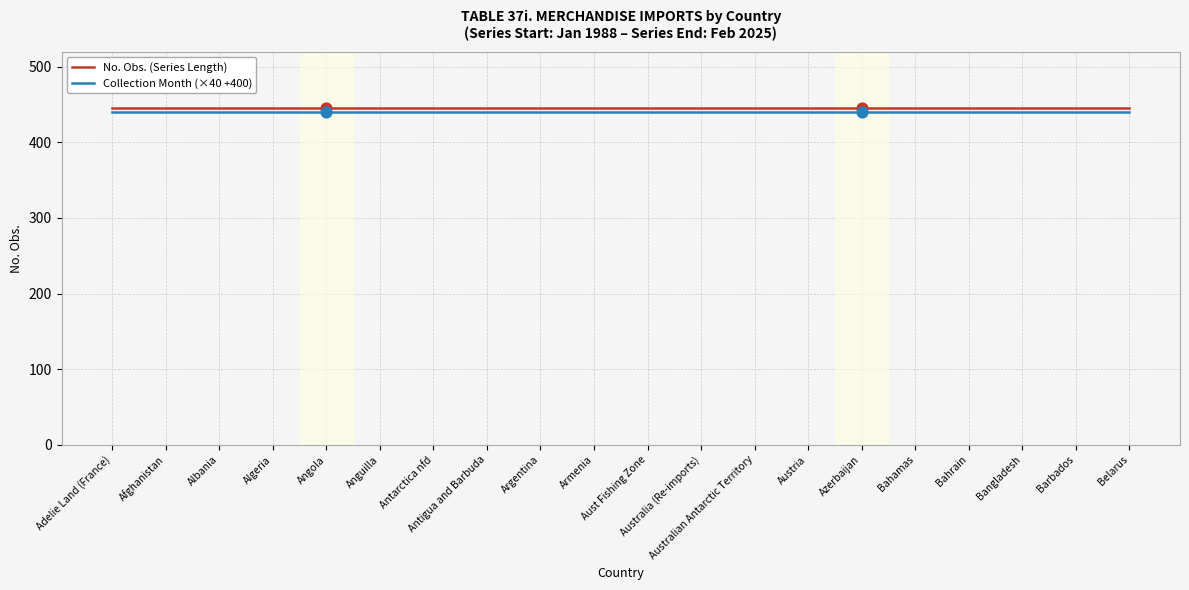

What is the smallest value displayed?

440